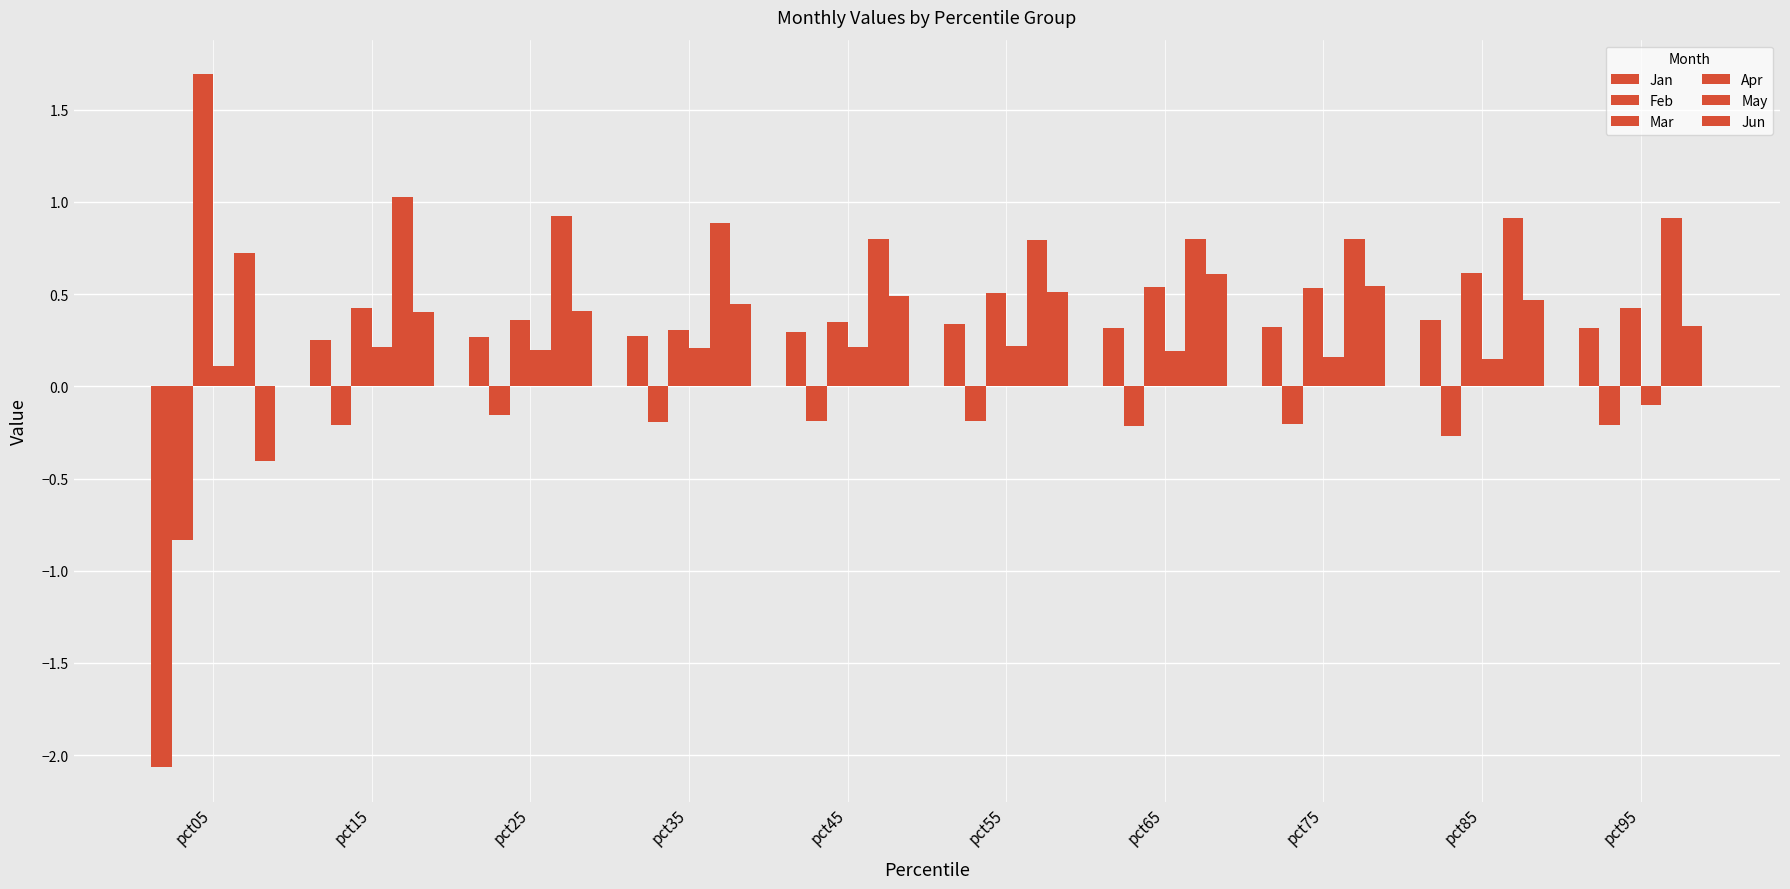

Reading left to right, transcribe all the data shown in this chart.

Jan: pct05=-2.1	pct15=0.3	pct25=0.3	pct35=0.3	pct45=0.3	pct55=0.3	pct65=0.3	pct75=0.3	pct85=0.4	pct95=0.3
Feb: pct05=-0.8	pct15=-0.2	pct25=-0.2	pct35=-0.2	pct45=-0.2	pct55=-0.2	pct65=-0.2	pct75=-0.2	pct85=-0.3	pct95=-0.2
Mar: pct05=1.7	pct15=0.4	pct25=0.4	pct35=0.3	pct45=0.4	pct55=0.5	pct65=0.5	pct75=0.5	pct85=0.6	pct95=0.4
Apr: pct05=0.1	pct15=0.2	pct25=0.2	pct35=0.2	pct45=0.2	pct55=0.2	pct65=0.2	pct75=0.2	pct85=0.2	pct95=-0.1
May: pct05=0.7	pct15=1.0	pct25=0.9	pct35=0.9	pct45=0.8	pct55=0.8	pct65=0.8	pct75=0.8	pct85=0.9	pct95=0.9
Jun: pct05=-0.4	pct15=0.4	pct25=0.4	pct35=0.4	pct45=0.5	pct55=0.5	pct65=0.6	pct75=0.5	pct85=0.5	pct95=0.3